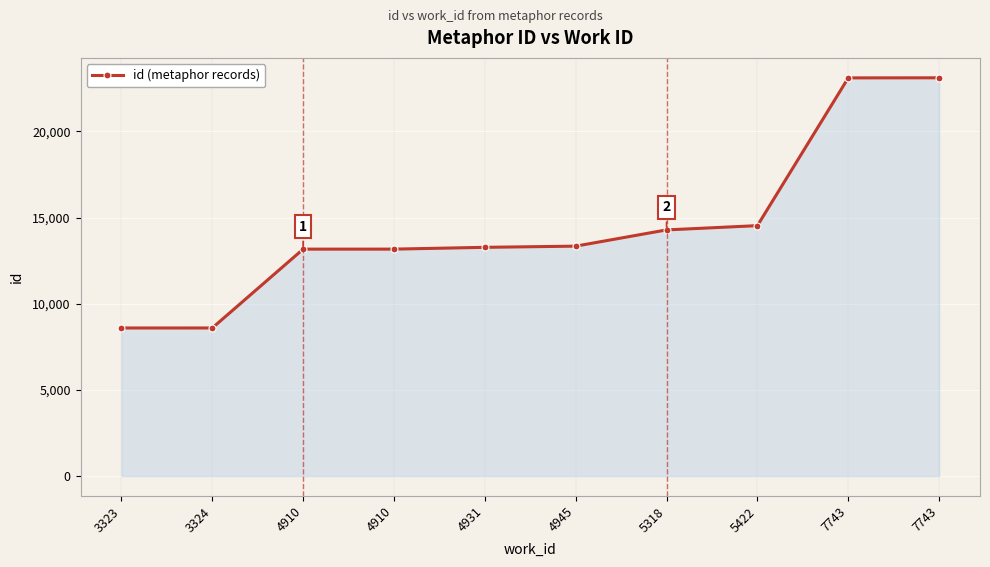

What is the sum of all values?

145150